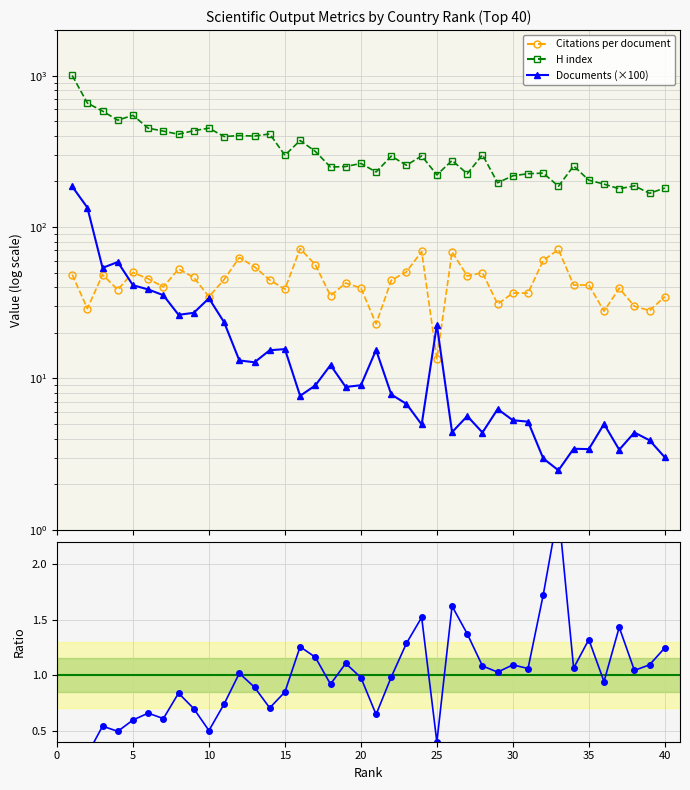

How many data points in H index are less than 294?

20